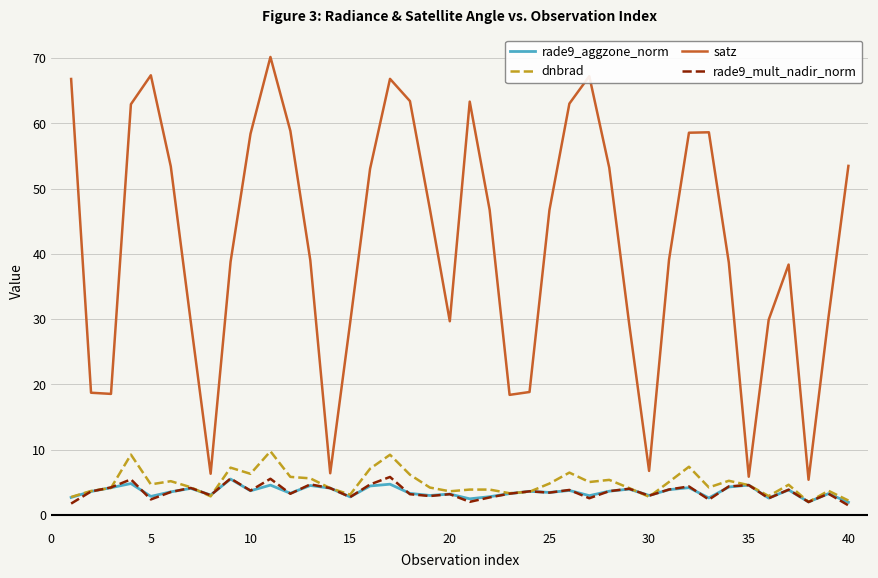

Which series has the largest total across all categories?

satz